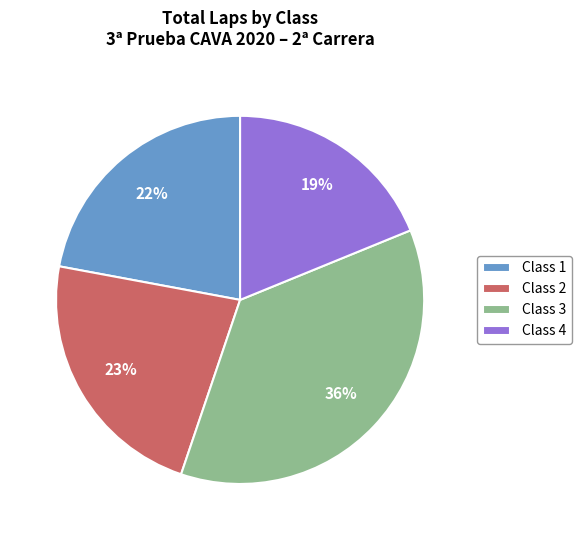

To the nearest percent, what is the average slice percentage?

25%